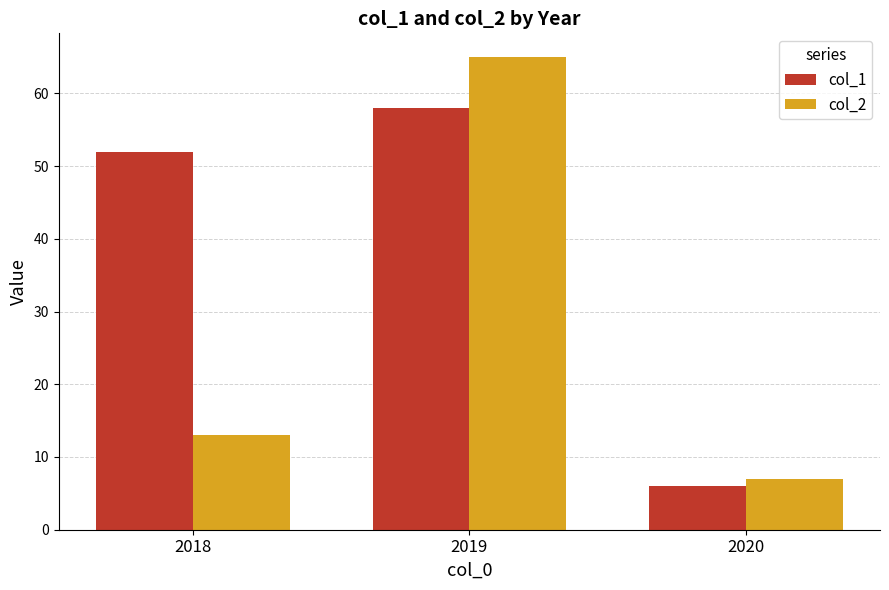

At which label is col_1 closest to 32?

2018